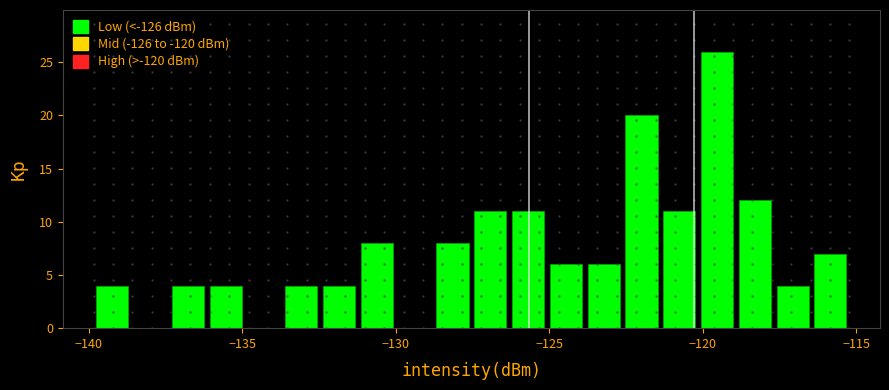

Read against the x-axis, roughly where is the centre of the tallest bar?

-119.5